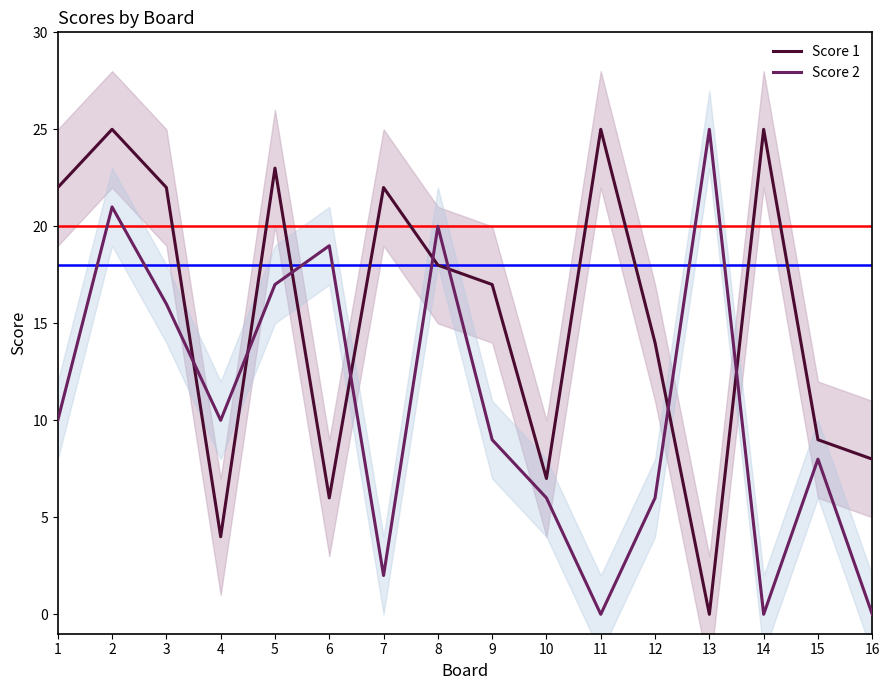

True or false: Score 2 has more than 0 interior local peaks.

True